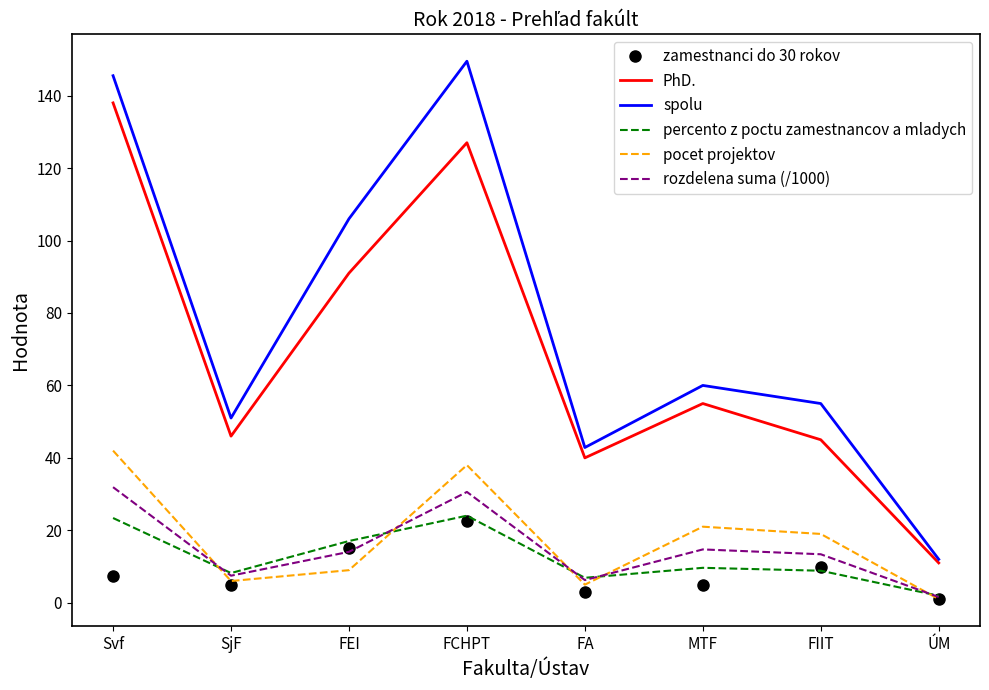

What is the difference between the spolu values at FA and FEI?

63.1